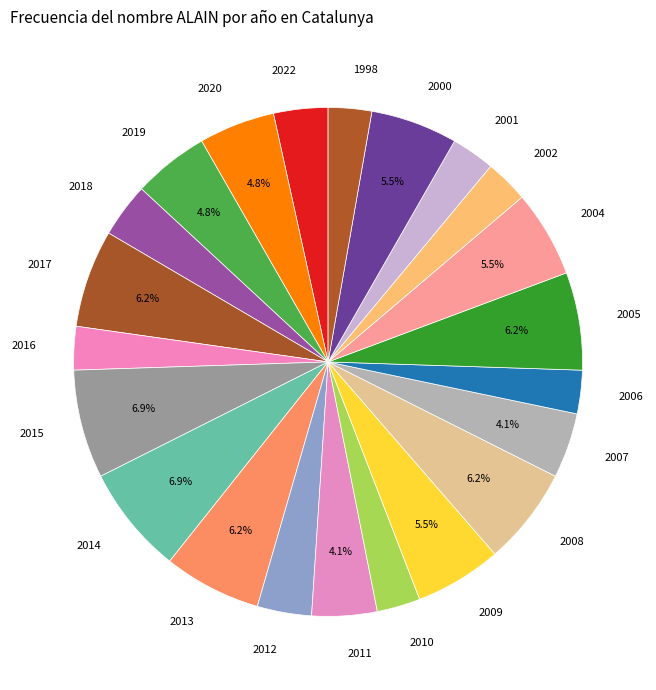

Between 2004 and 2001, which is larger?

2004